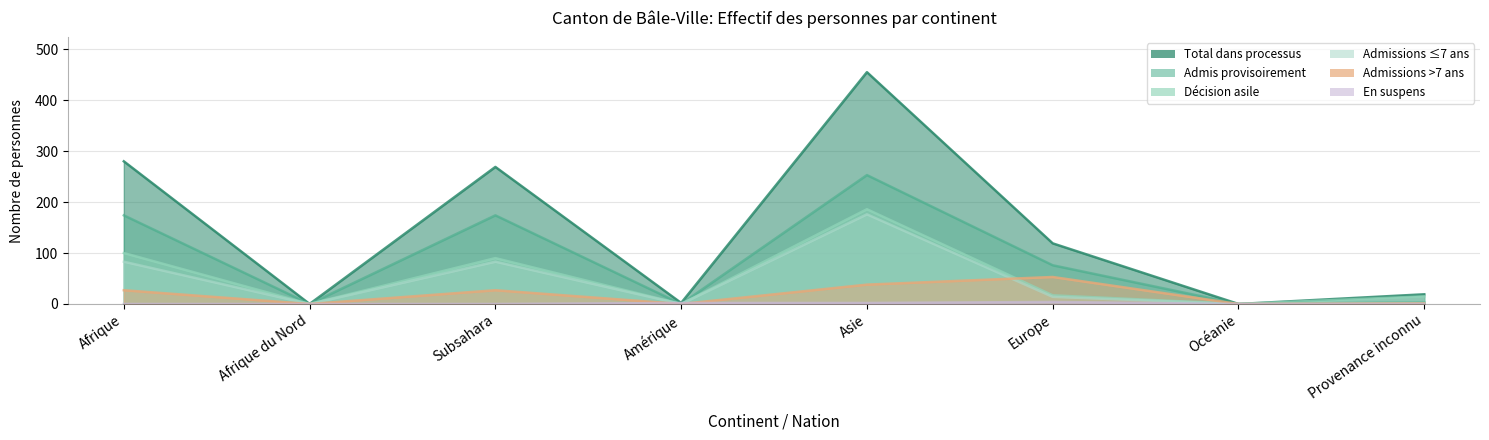

What is the label of the 4th point from the right?

Asie